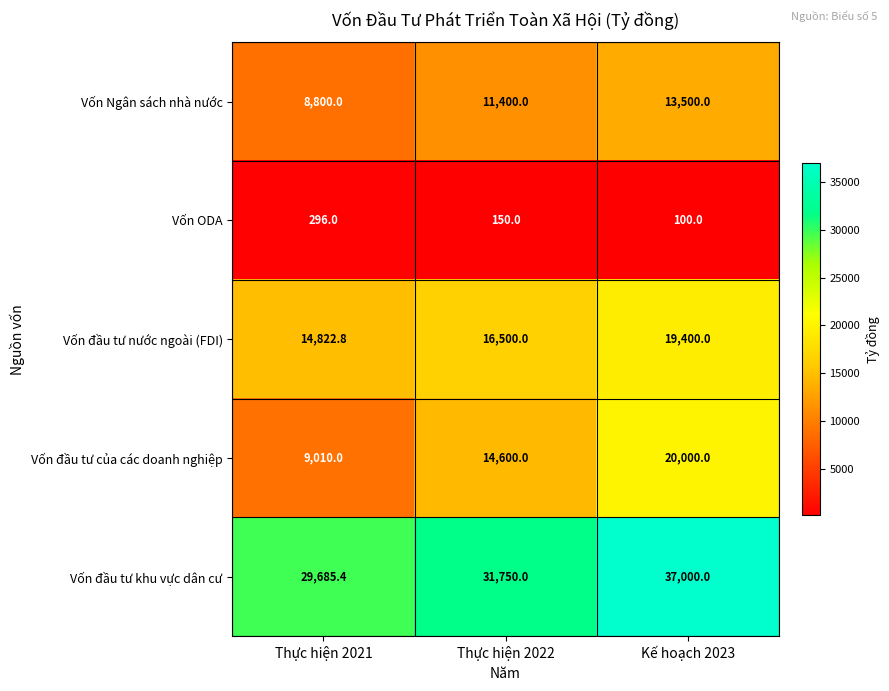

Which series changed the most between Thực hiện 2021 and Kế hoạch 2023?

Vốn đầu tư của các doanh nghiệp